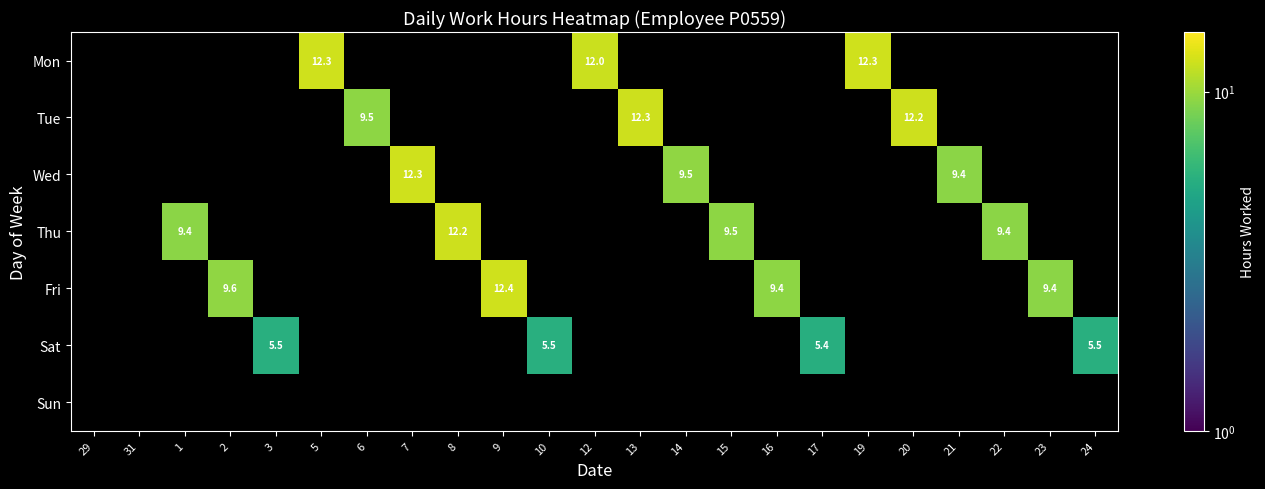

Which category has the lowest value across all series?

29